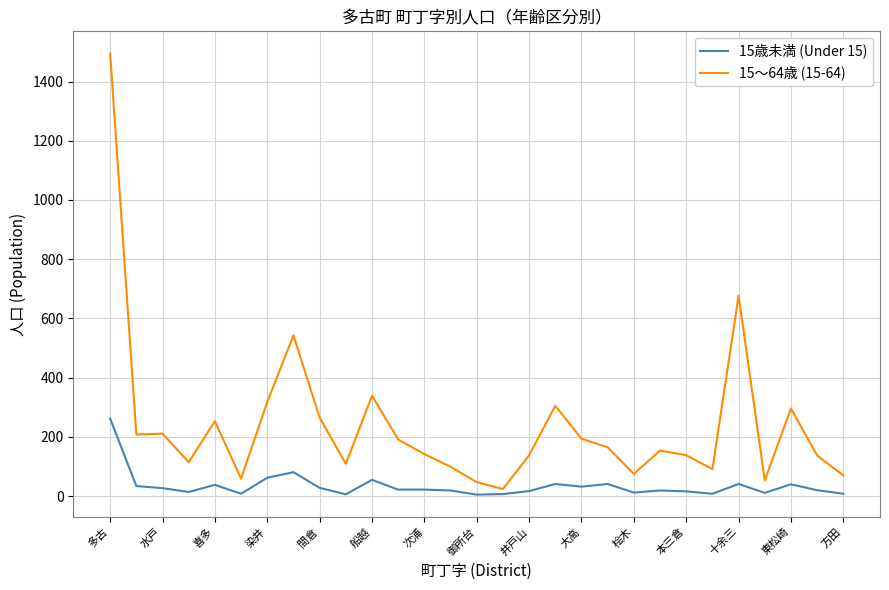

What is the sum of all 15歳未満 (Under 15) values?

996